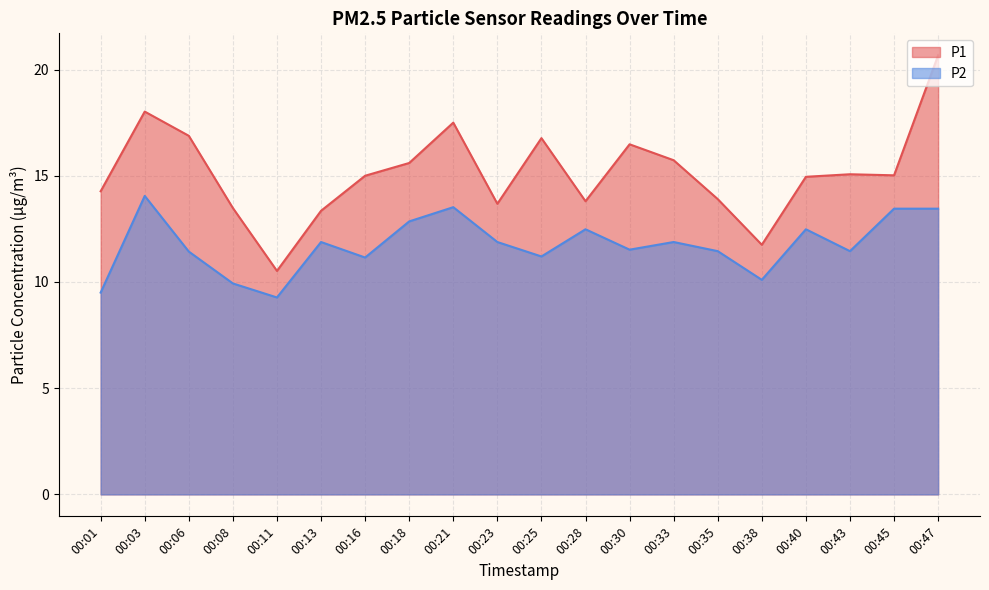

Which series has the largest total across all categories?

P1